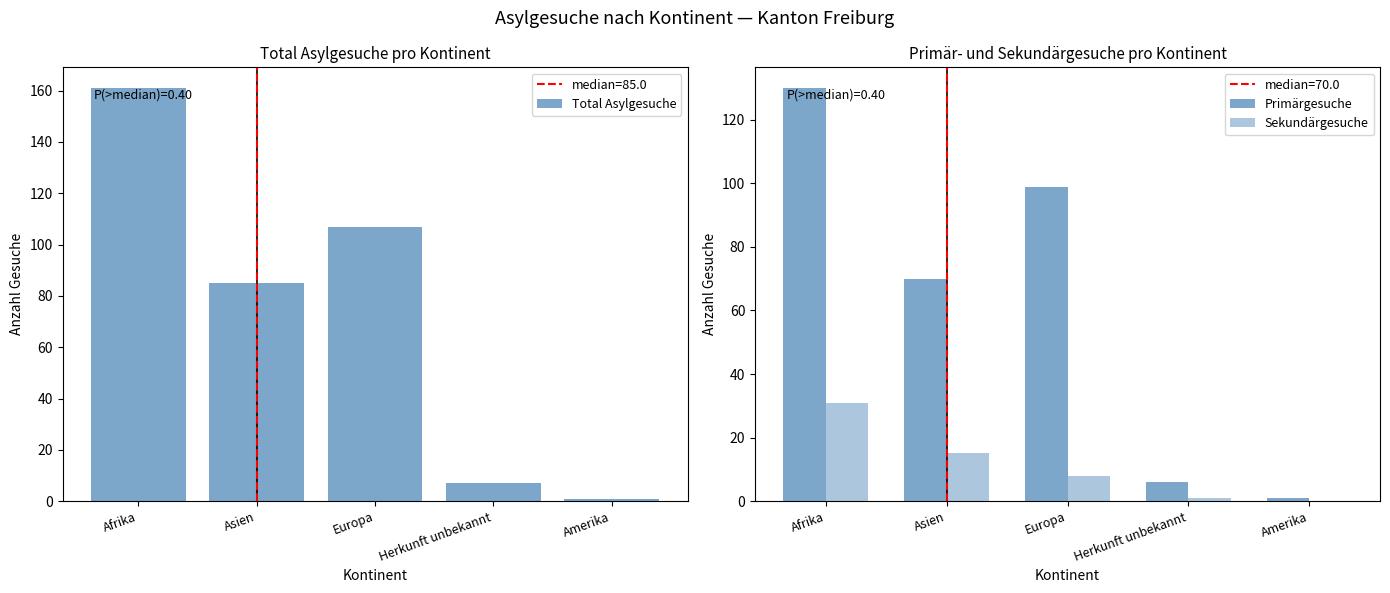

The Primärgesuche series shows 59 at Afrika. True or false?

False